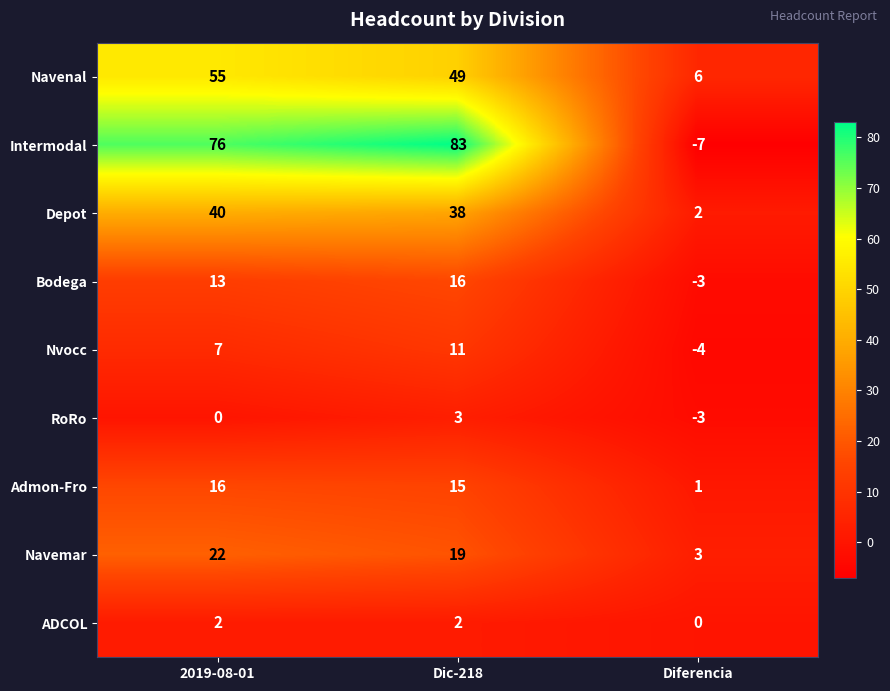

What is the approximate value of Bodega at Diferencia, to the nearest 5?

-5